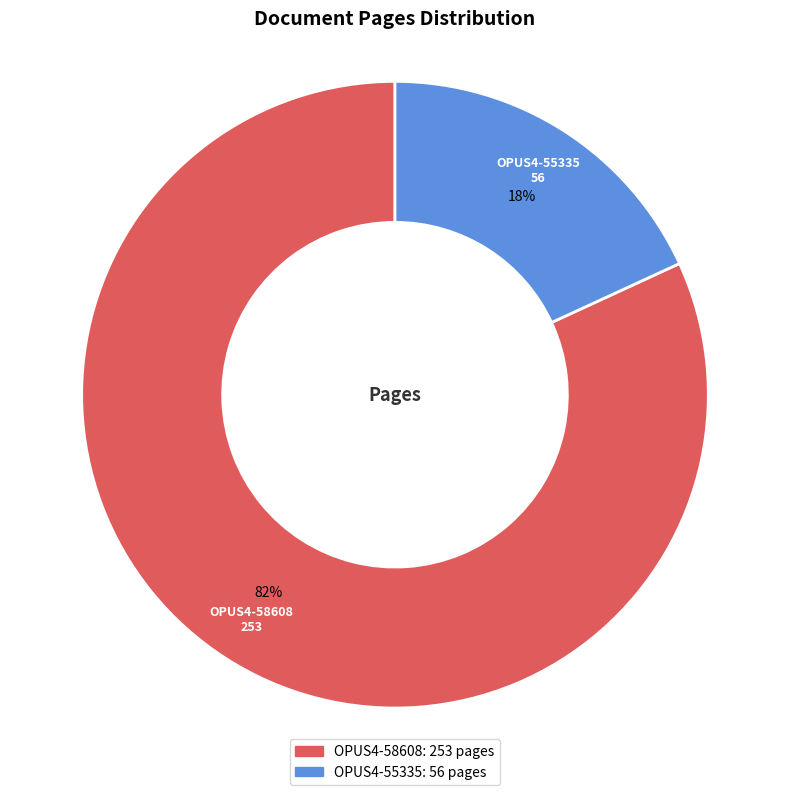

Between OPUS4-58608 and OPUS4-55335, which is larger?

OPUS4-58608